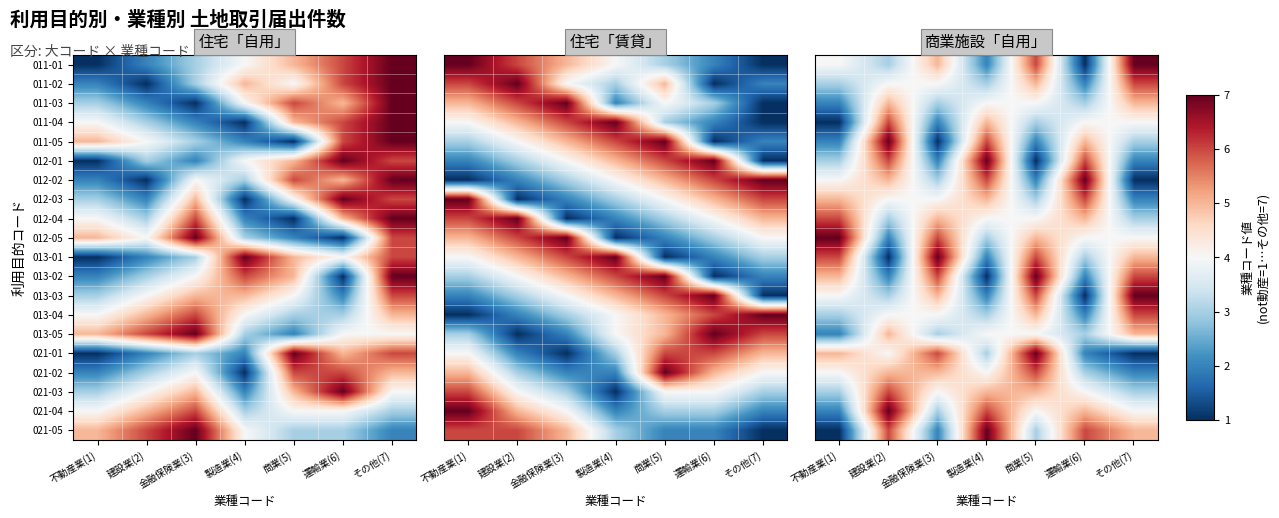

The 013-03 series shows 1 at 商業(5). True or false?

False